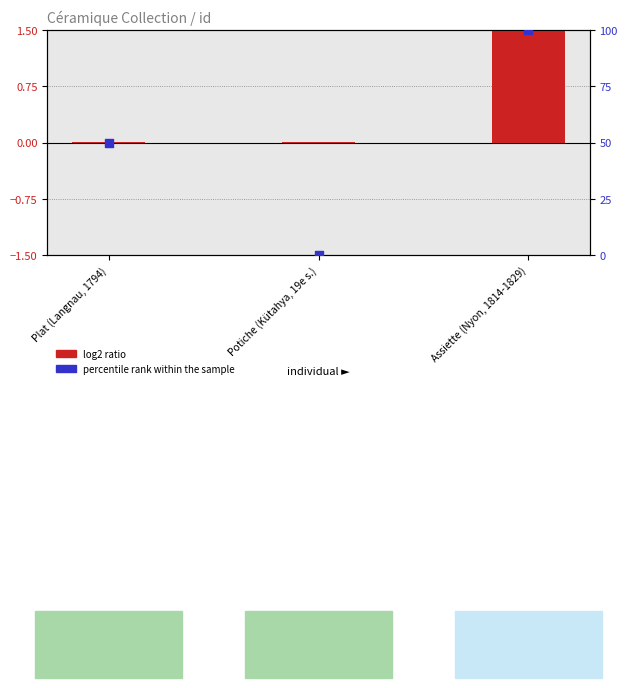

At which category is the sum across all series the highest?

Assiette (Nyon, 1814-1829)